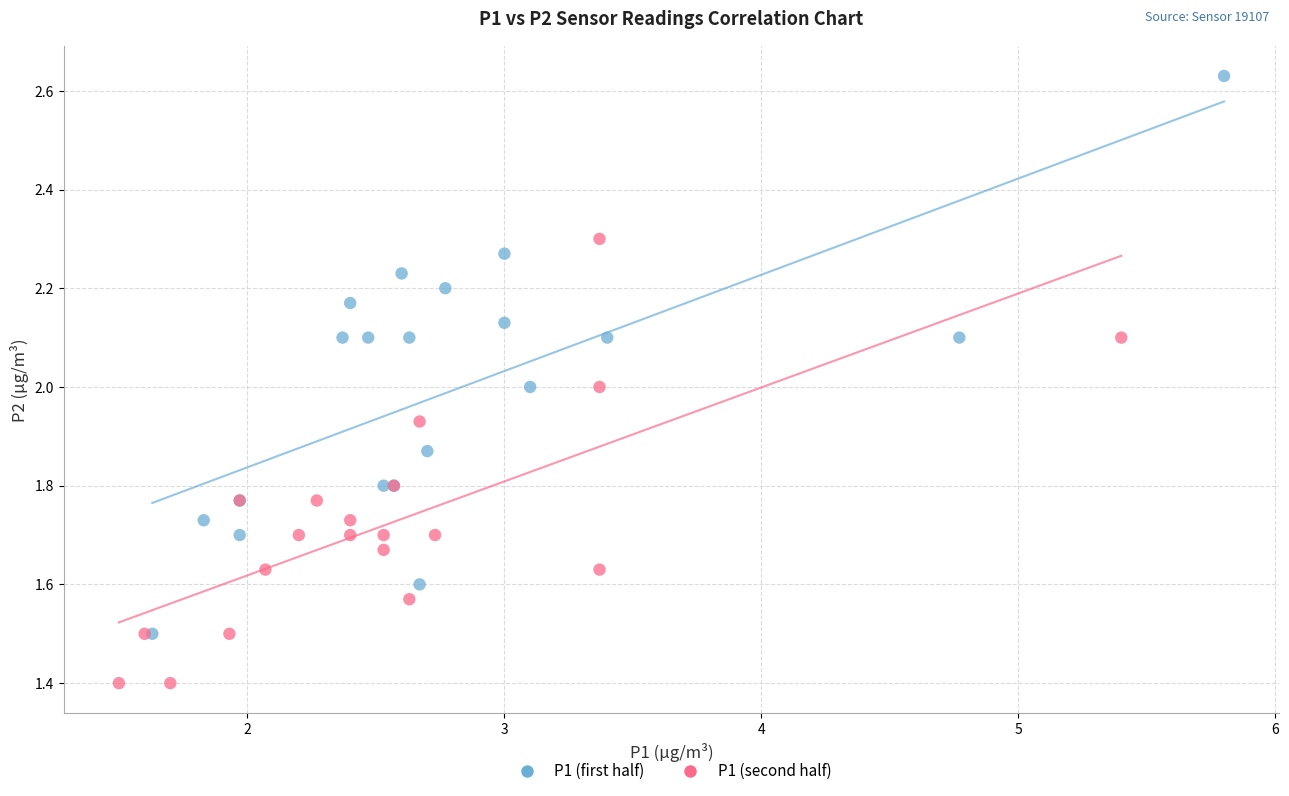

Which series reaches the minimum Y coordinate?

P1 (second half)